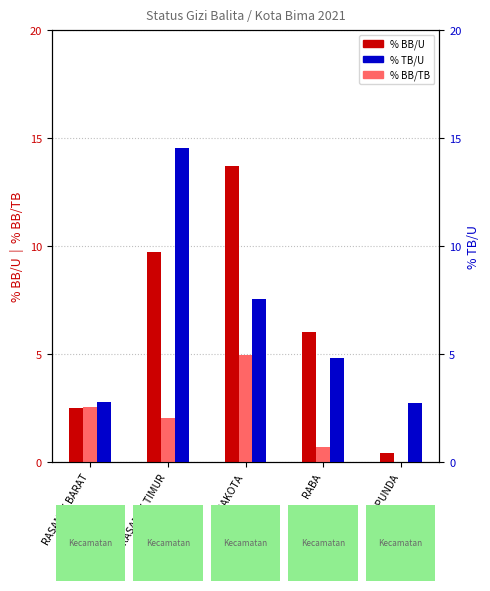

At which category is the sum across all series the highest?

RASANAE TIMUR